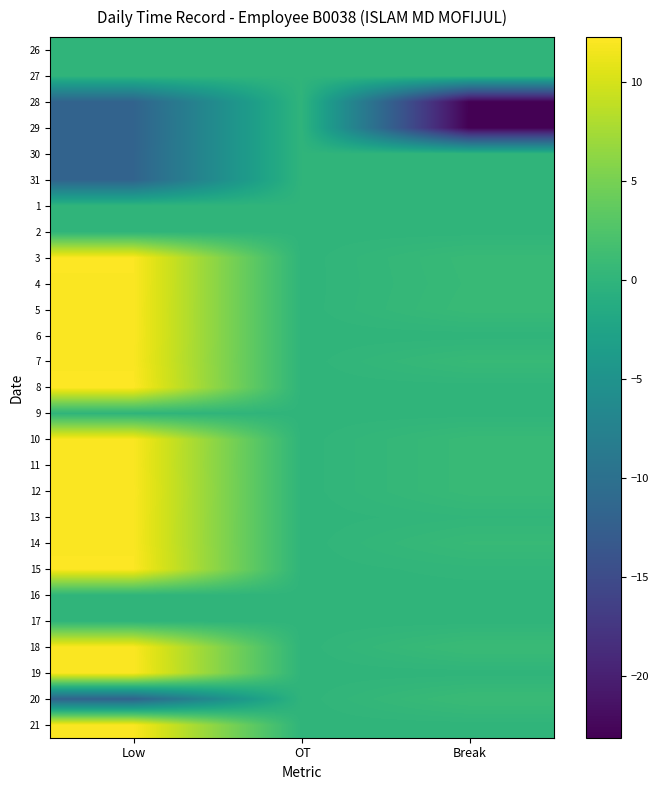

How many categories are shown in the chart?

3